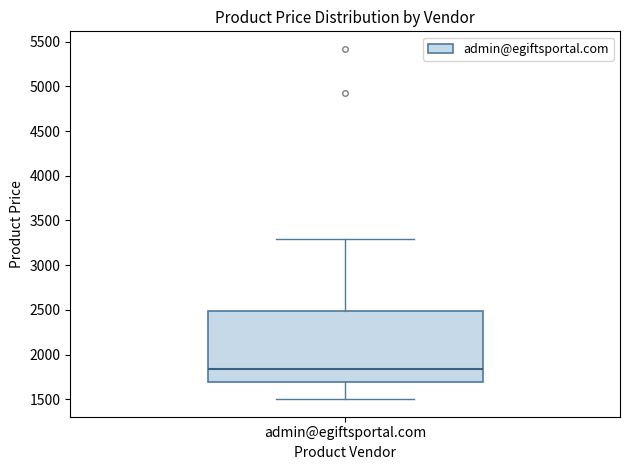

Transcribe this box plot: give where the median line is, the range the box spans, and where the two whiskers end, as read against the y-axis. The values are not printed on the chart, so give them approximately, as read against the axis.

median 1850, box 1700 to 2500, whiskers 1500 to 3300